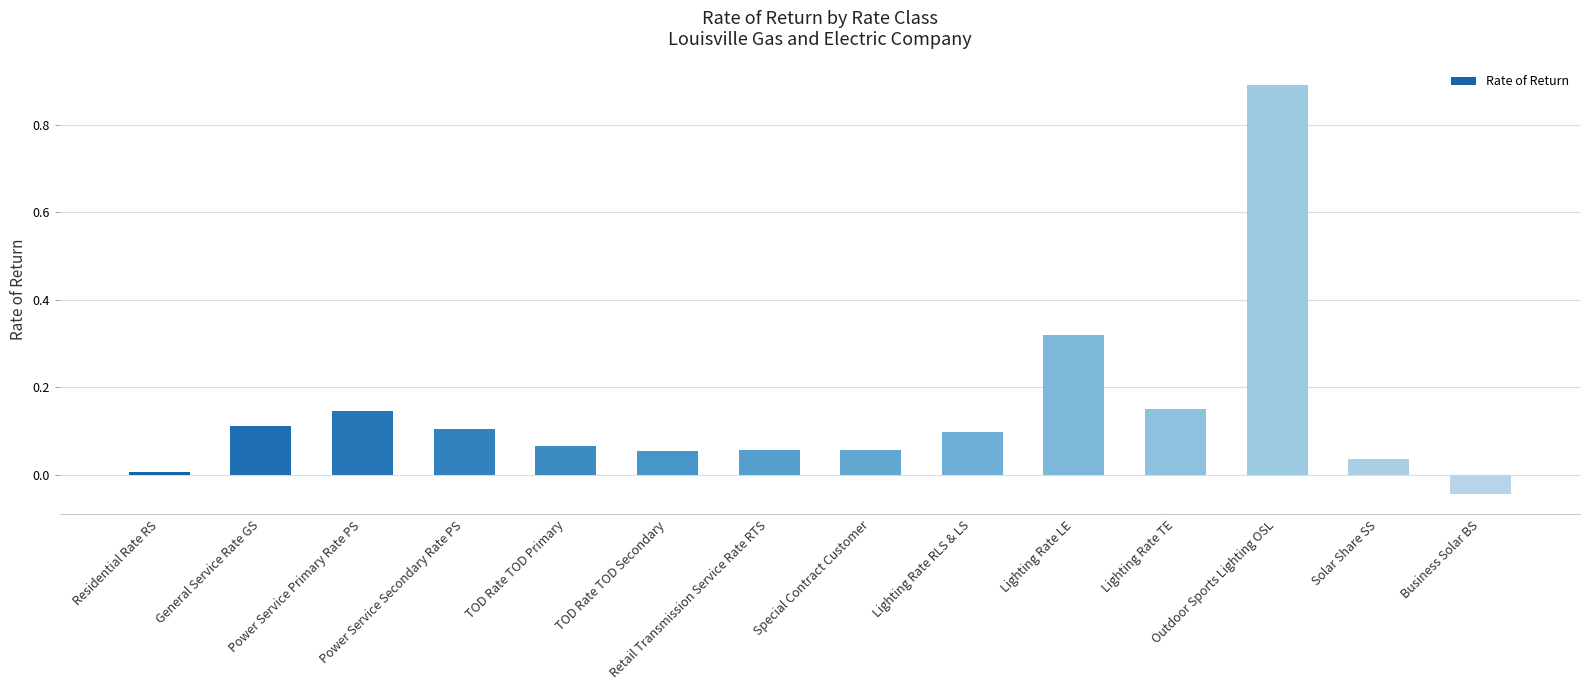

How many values are above zero?

13